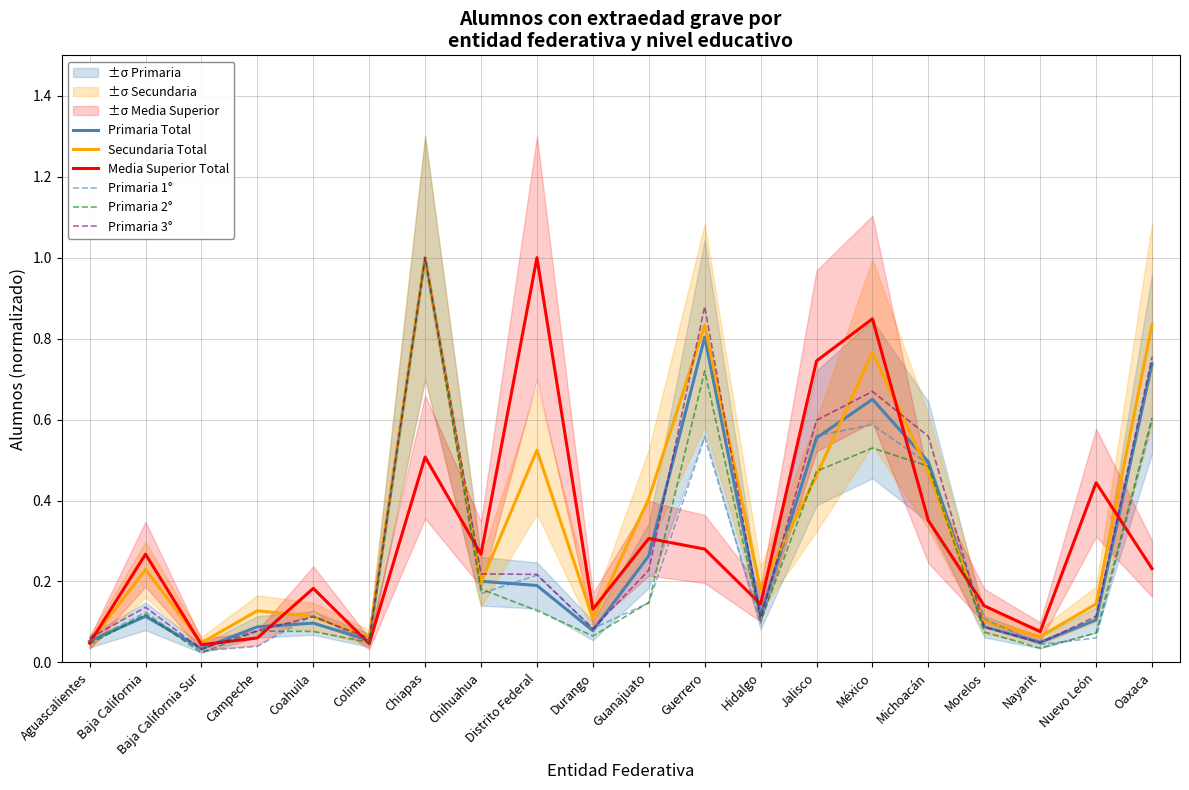

In Media Superior Total, how many points are higher than both neighbors (excluding endpoints)?

7